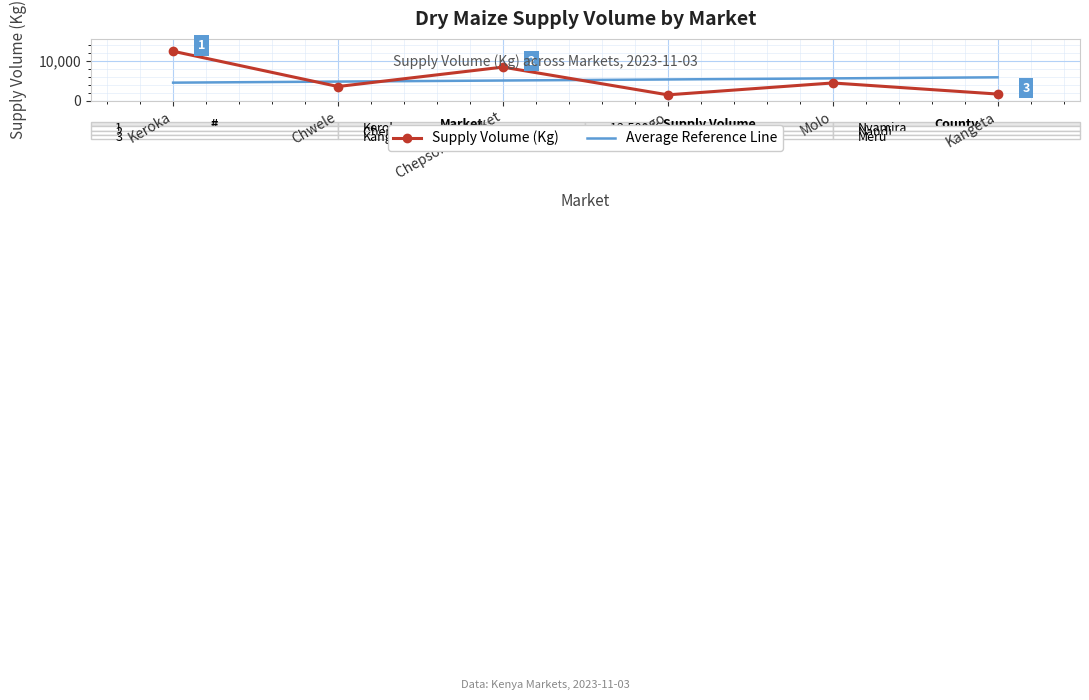

What position from the left is Keroka?

1